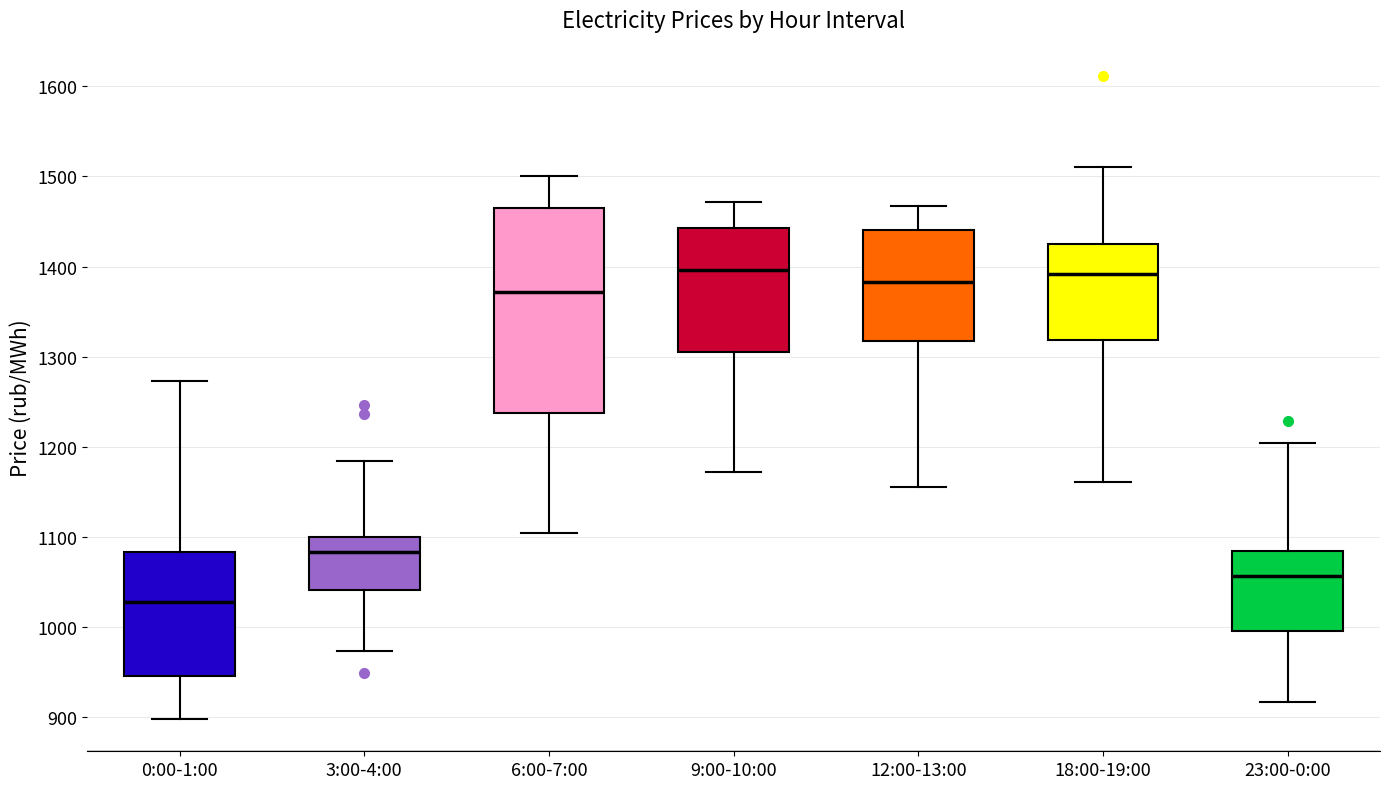

Reading left to right, transcribe this box plot: for each box, give where its median line is, the range the box spans, and where its two whiskers end, as read against the y-axis. The values are not printed on the chart, so give them approximately, as read against the axis.

0:00-1:00: median 1030, box 950 to 1080, whiskers 900 to 1270
3:00-4:00: median 1080, box 1040 to 1100, whiskers 970 to 1180
6:00-7:00: median 1370, box 1240 to 1460, whiskers 1100 to 1500
9:00-10:00: median 1400, box 1300 to 1440, whiskers 1170 to 1470
12:00-13:00: median 1380, box 1320 to 1440, whiskers 1160 to 1470
18:00-19:00: median 1390, box 1320 to 1420, whiskers 1160 to 1510
23:00-0:00: median 1060, box 1000 to 1080, whiskers 920 to 1200